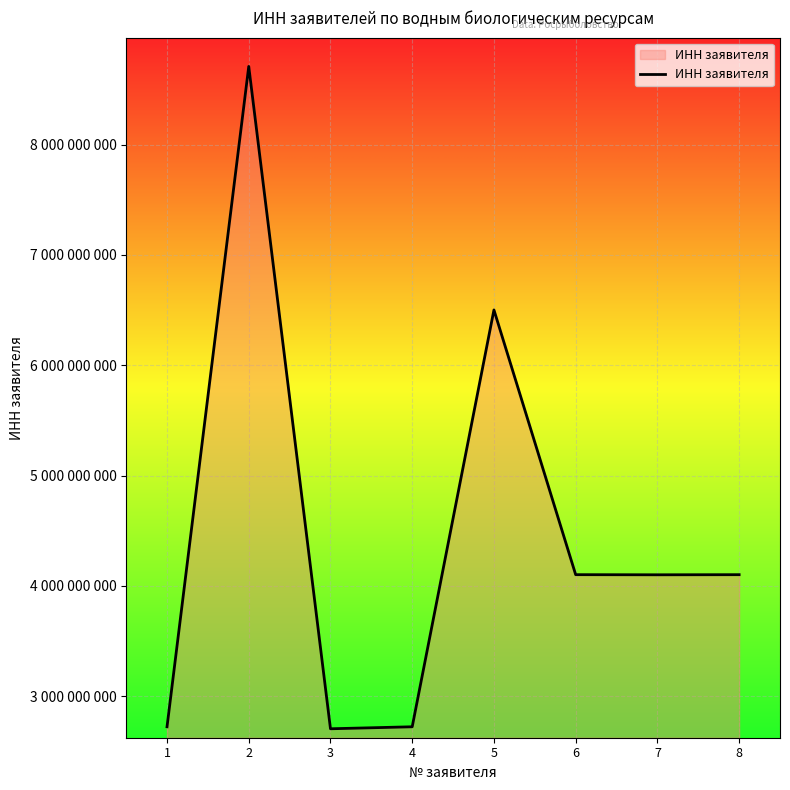

What is the difference between the maximum and second lowest values?

5986921017